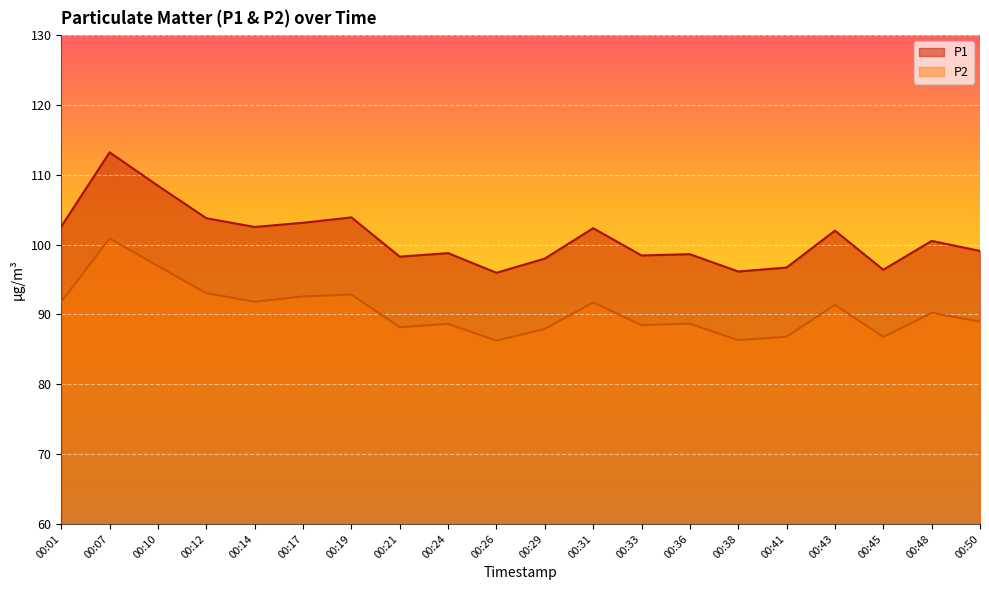

How many lines are shown in the chart?

2